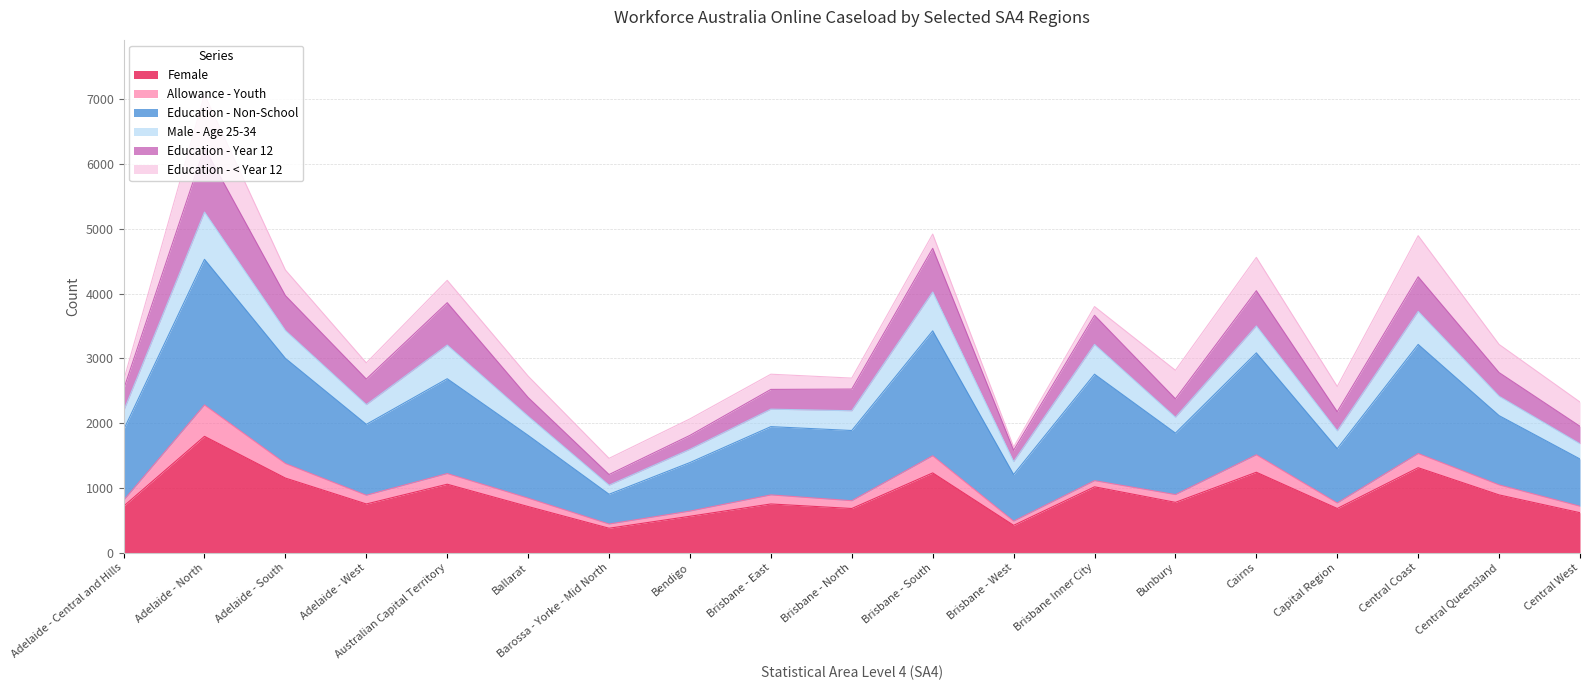

At which category is the sum across all series the highest?

Adelaide - North